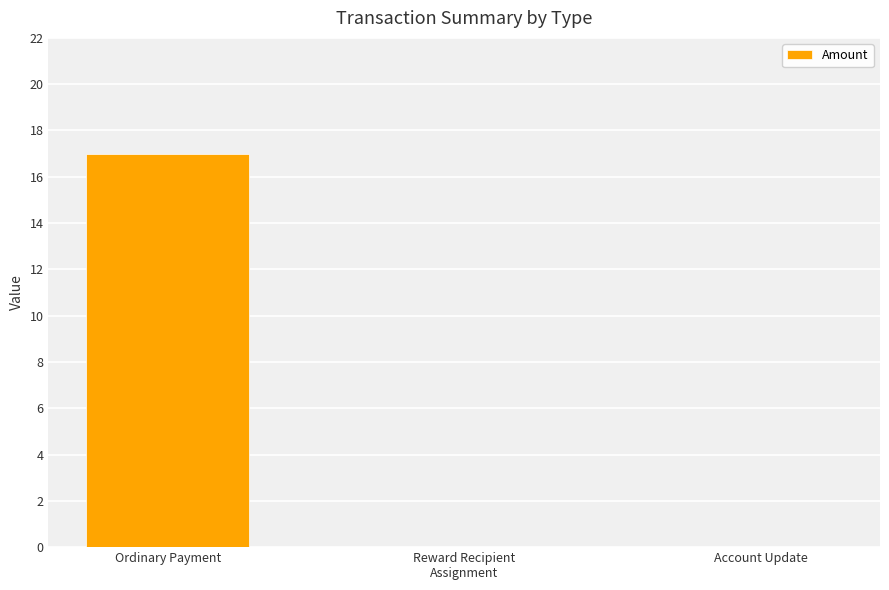

The value at Reward Recipient
Assignment is 0. True or false?

True